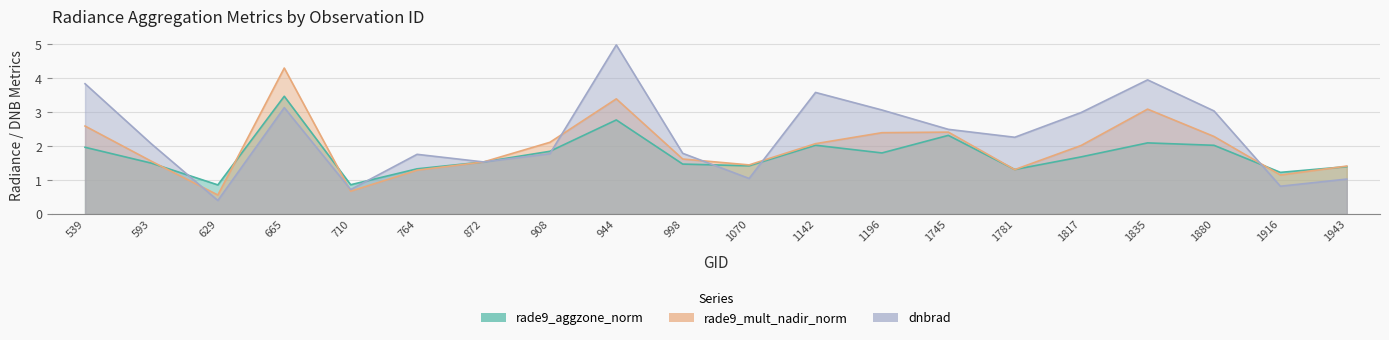

What is the sum of all rade9_aggzone_norm values?

34.9